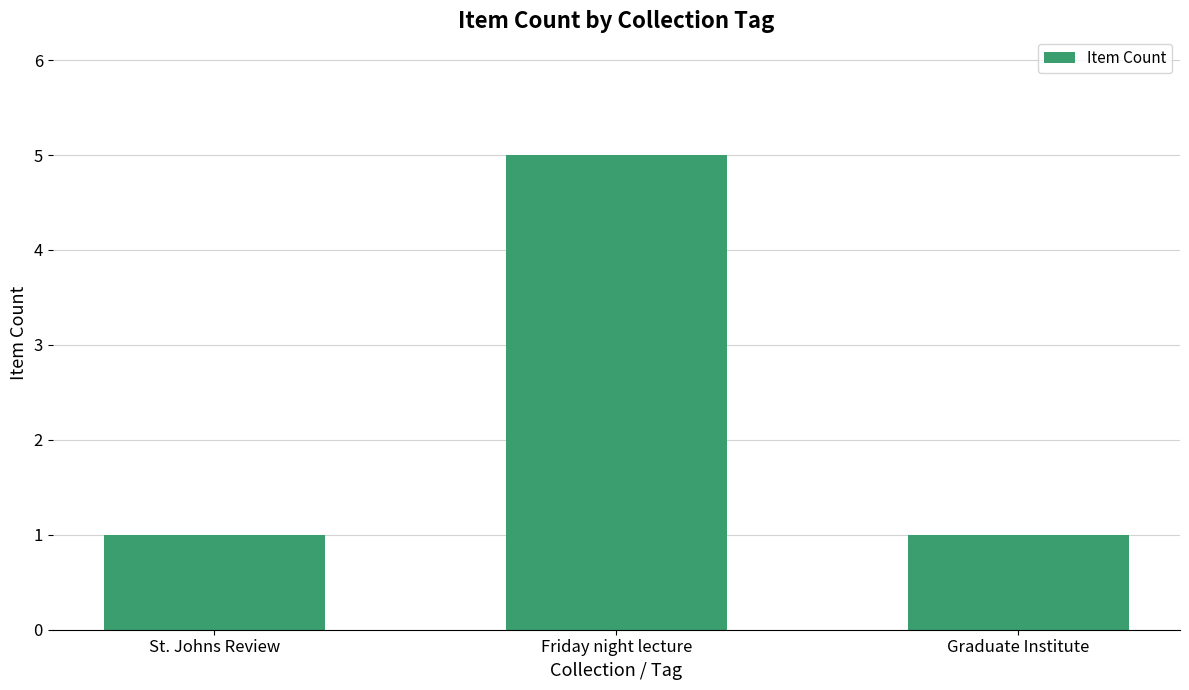

What is the maximum value shown in the chart?

5